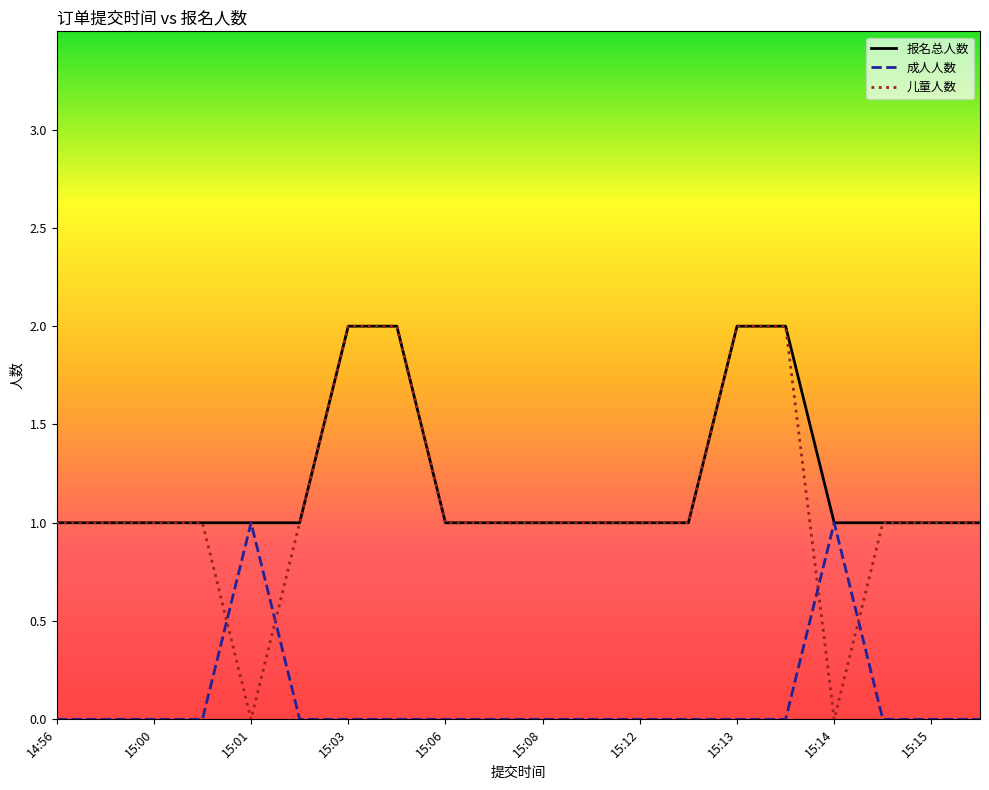

Which series has the widest spread of values?

儿童人数